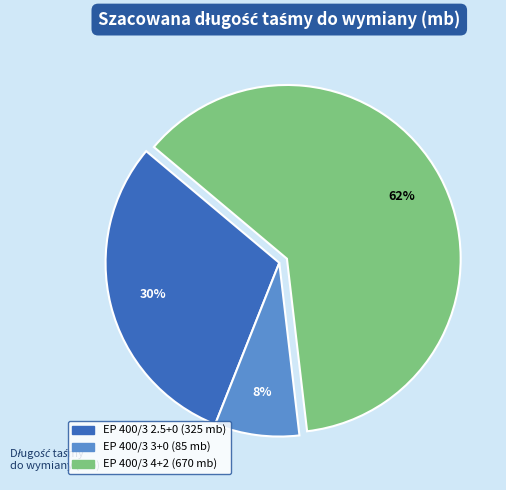

Is there any slice that represents more than half of the pie?

Yes